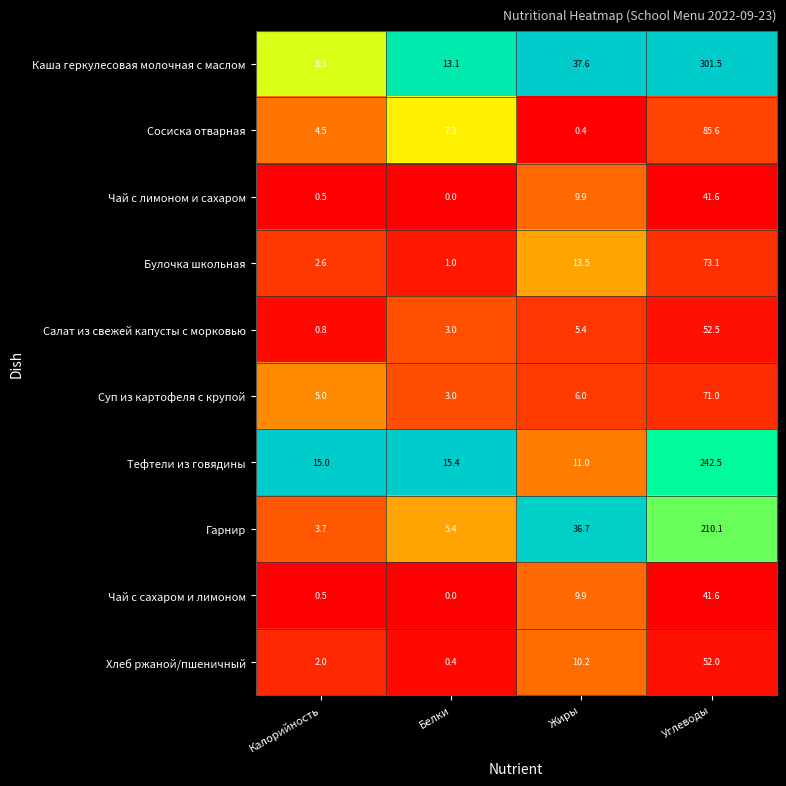

What is the total value across all series at Углеводы?

1171.5